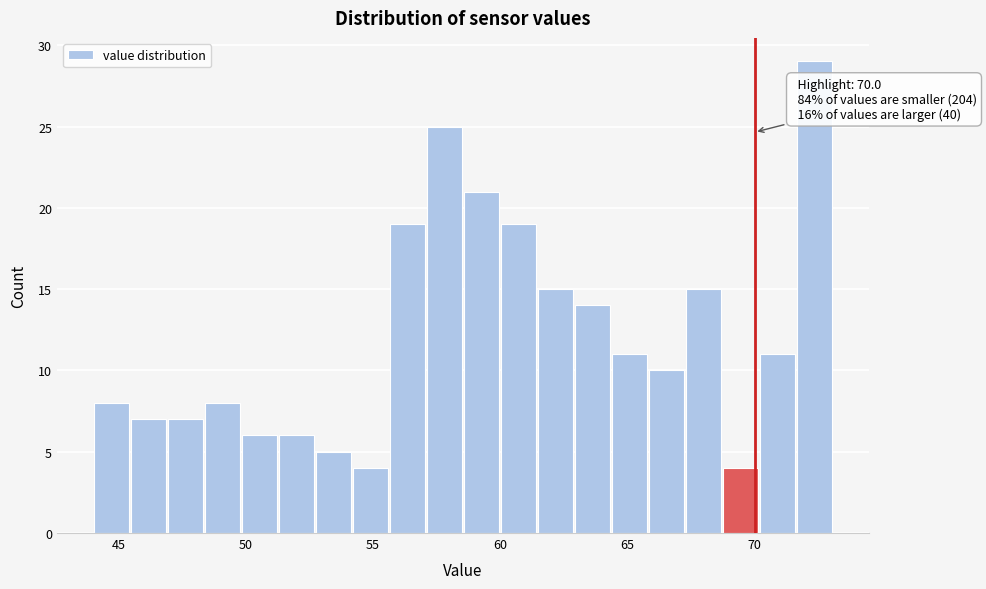

Around what value on the x-axis is the tallest bar? Give the approximate position of its centre, as read against the axis.

72.5